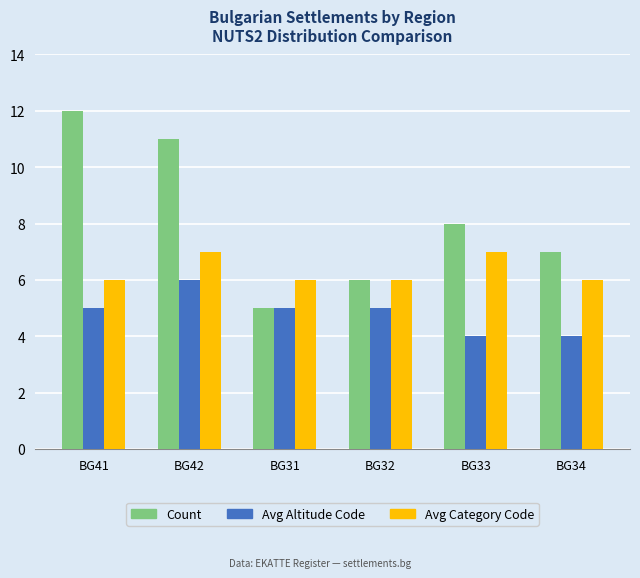

Rank the categories by Count value from lowest to highest.

BG31, BG32, BG34, BG33, BG42, BG41